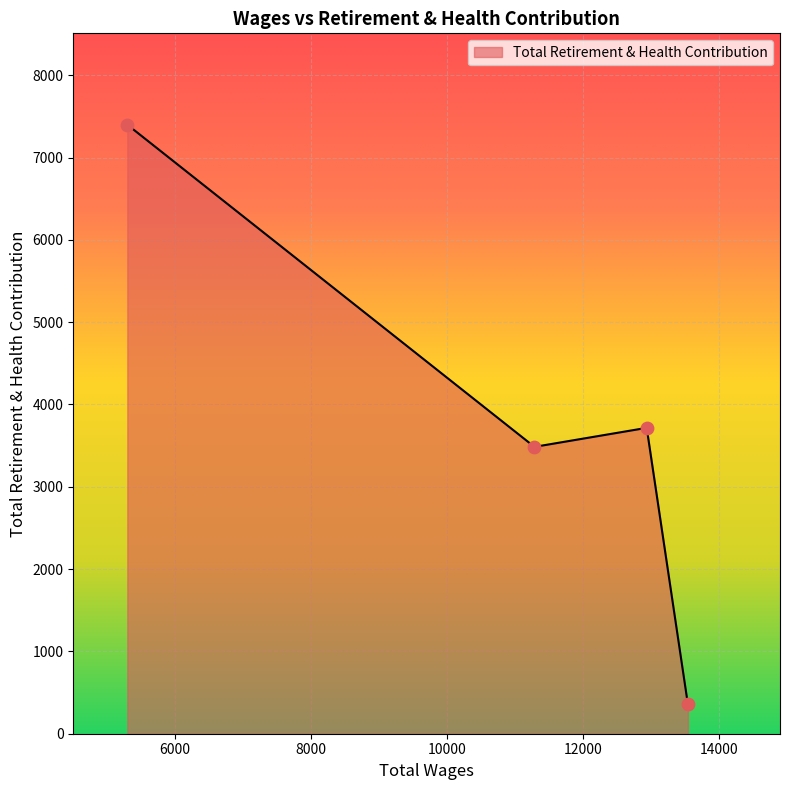

What is the smallest value displayed?

356